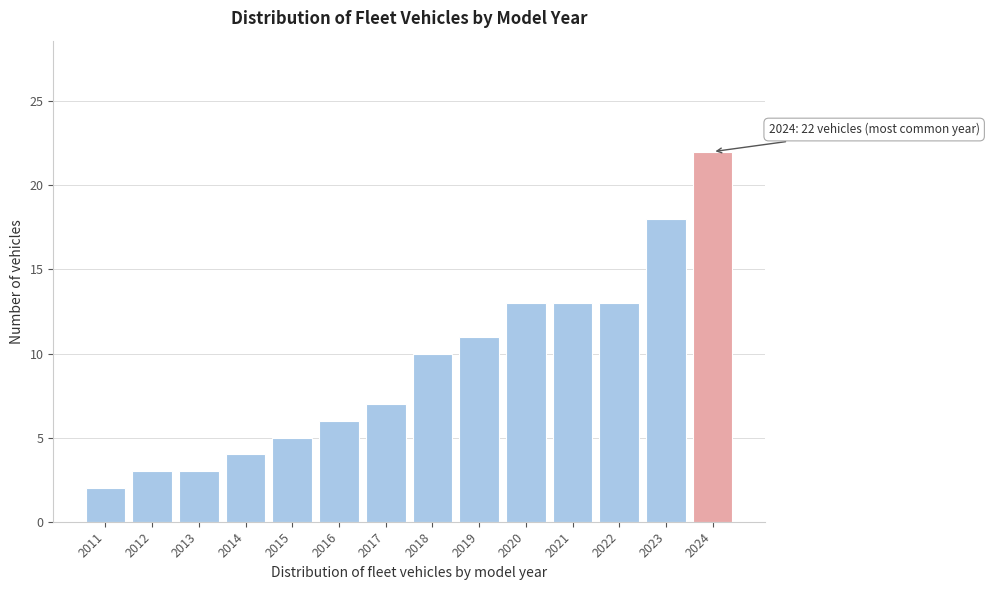

Reading left to right, extract all data points from this chart.

2	3	3	4	5	6	7	10	11	13	13	13	18	22